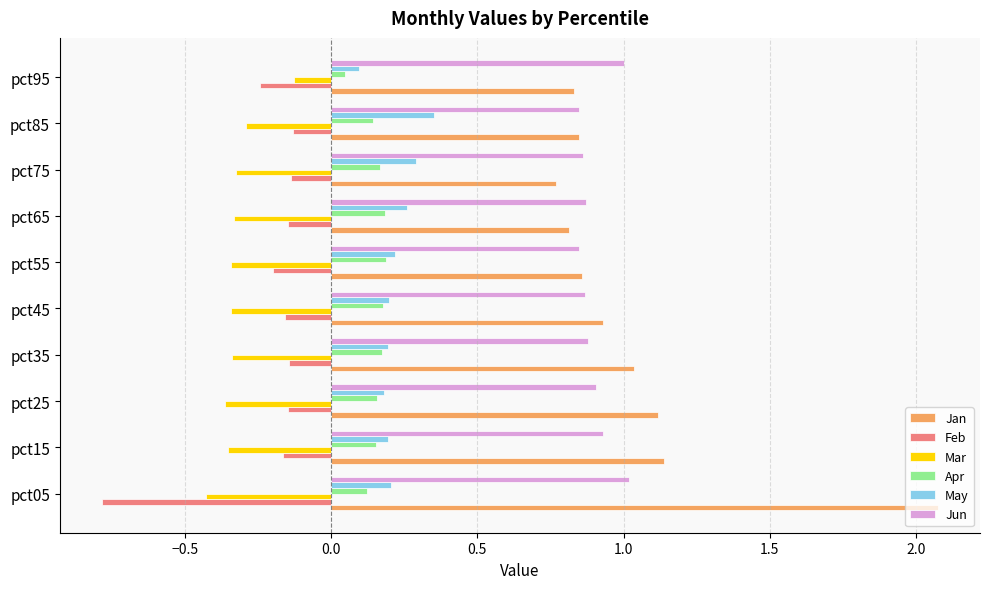

True or false: Apr has a value of 0.2 at pct25.

True